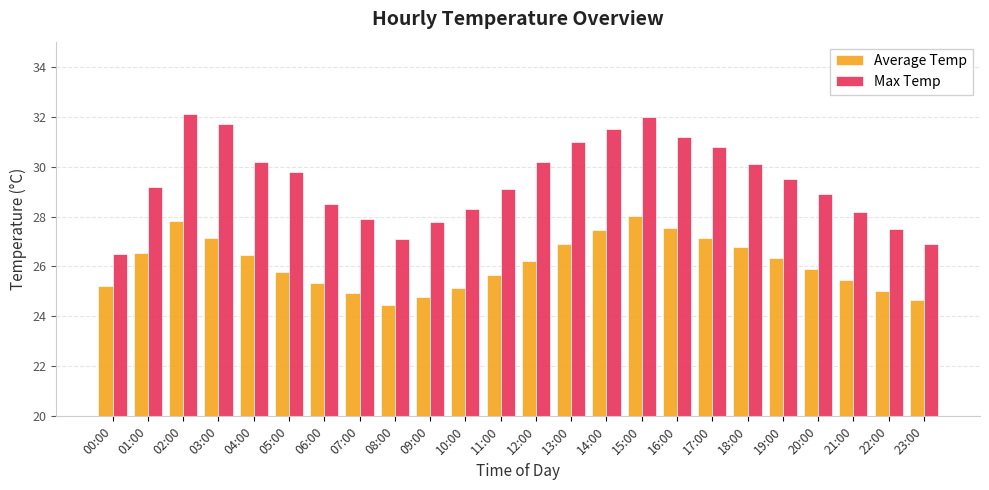

How many bars are there in total?

48